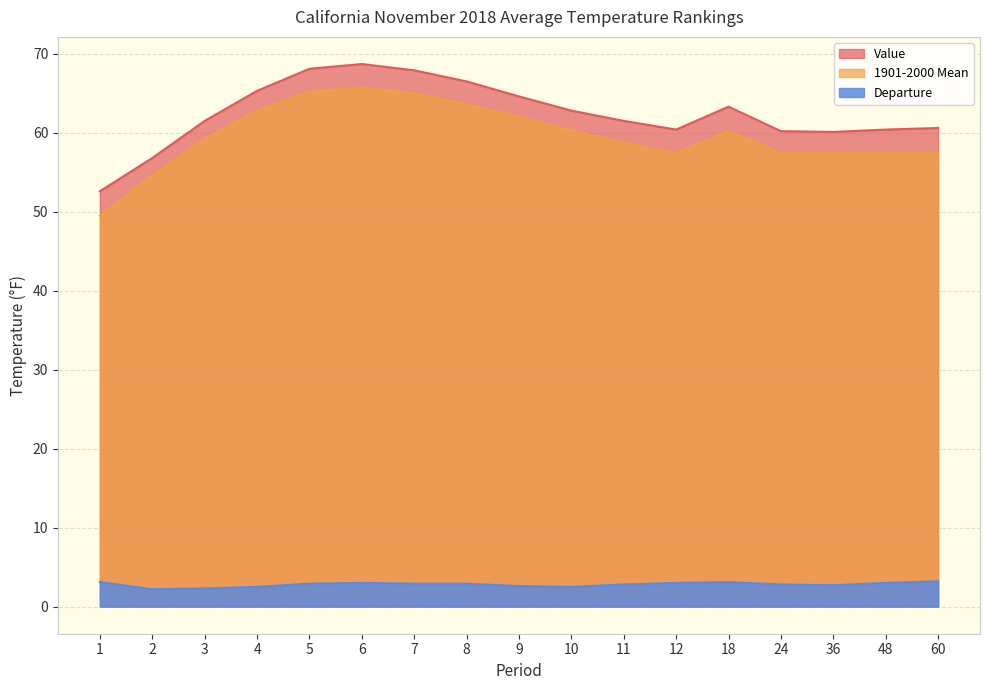

How many categories are shown in the chart?

17